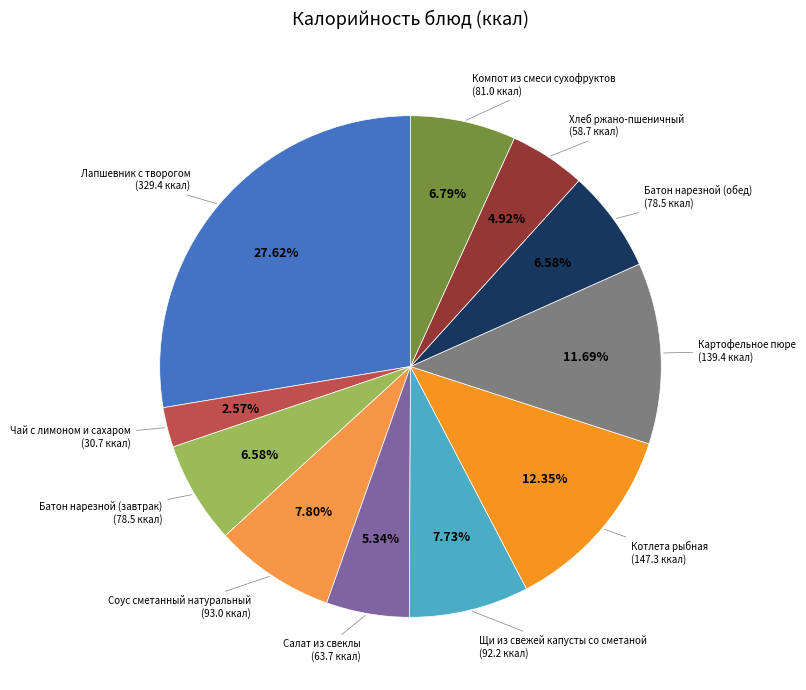

Is there a majority slice in this chart?

No